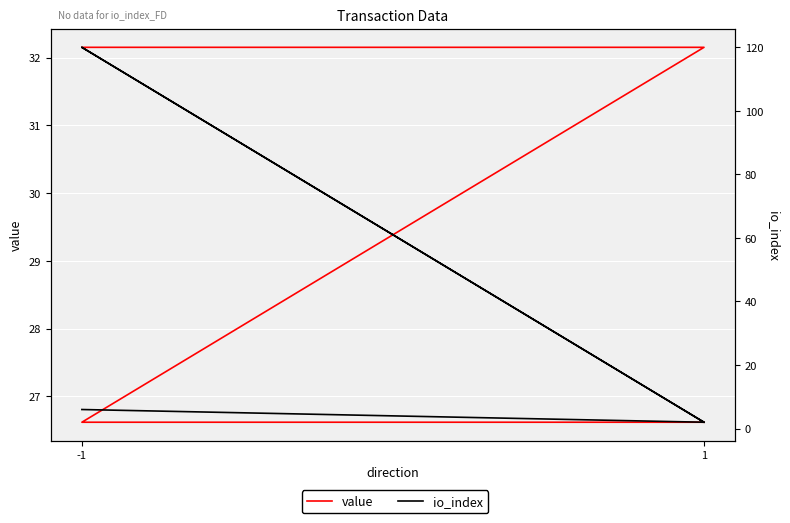

Reading left to right, what are all the values shown in this chart?

value: 32.2	32.2	26.6	26.6
io_index: 6.0	2.0	120.0	2.0